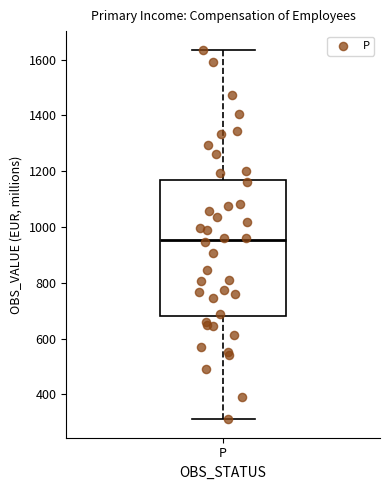

Transcribe this box plot: give where the median line is, the range the box spans, and where the two whiskers end, as read against the y-axis. The values are not printed on the chart, so give them approximately, as read against the axis.

median 960, box 680 to 1160, whiskers 320 to 1640